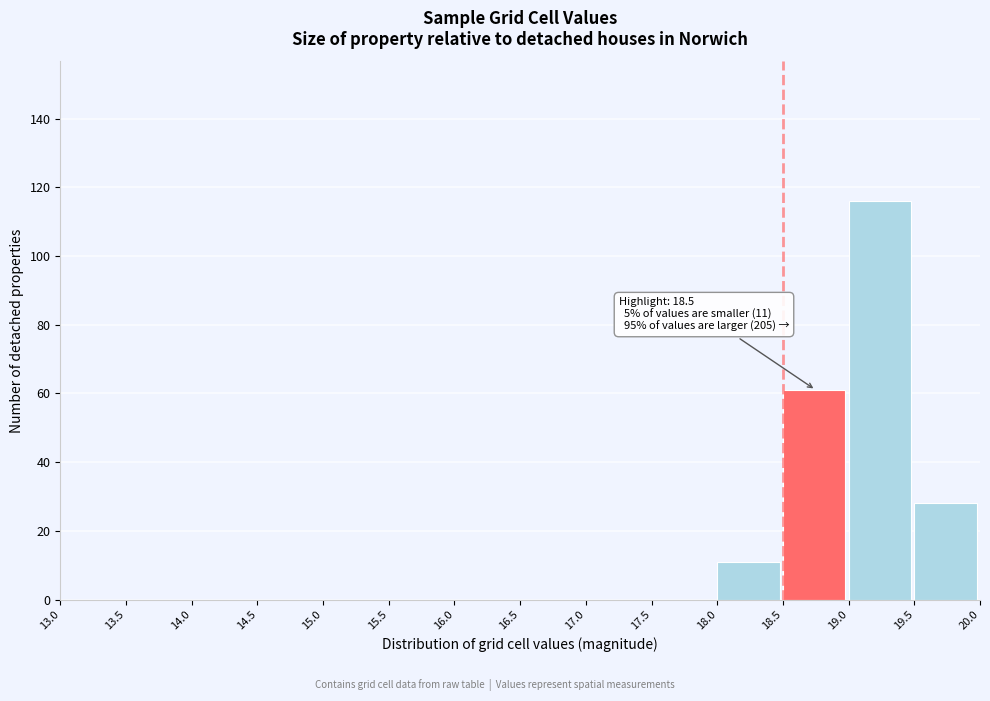

Which range on the x-axis has the tallest bar?

19.0 to 19.5